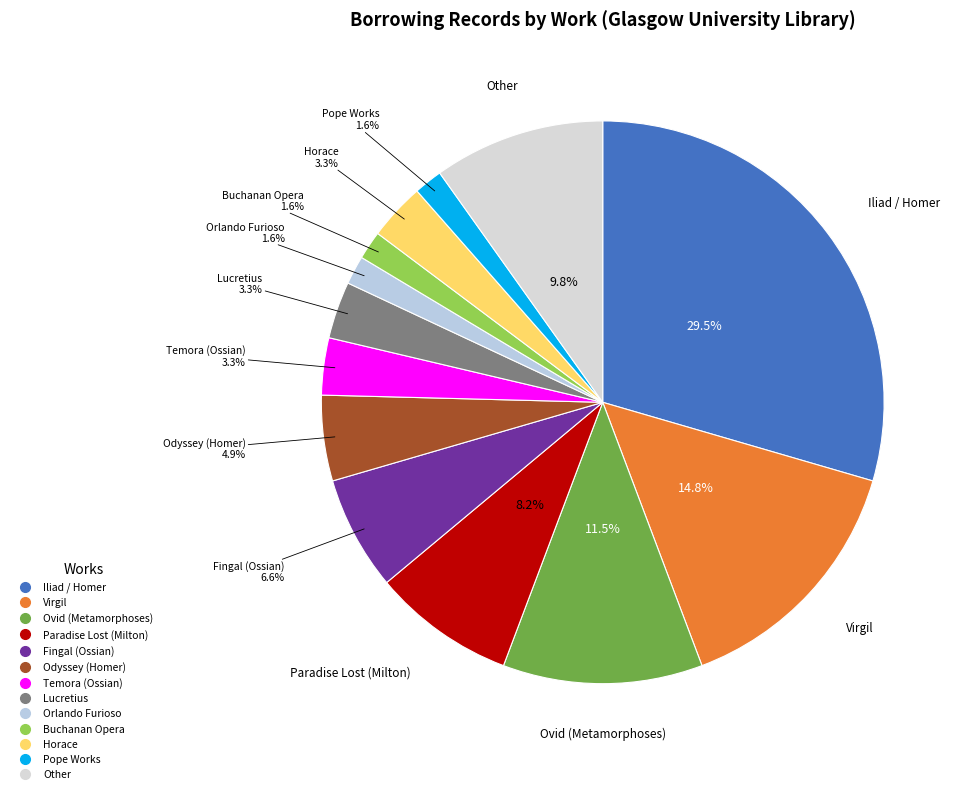

To the nearest percent, what is the average slice percentage?

8%